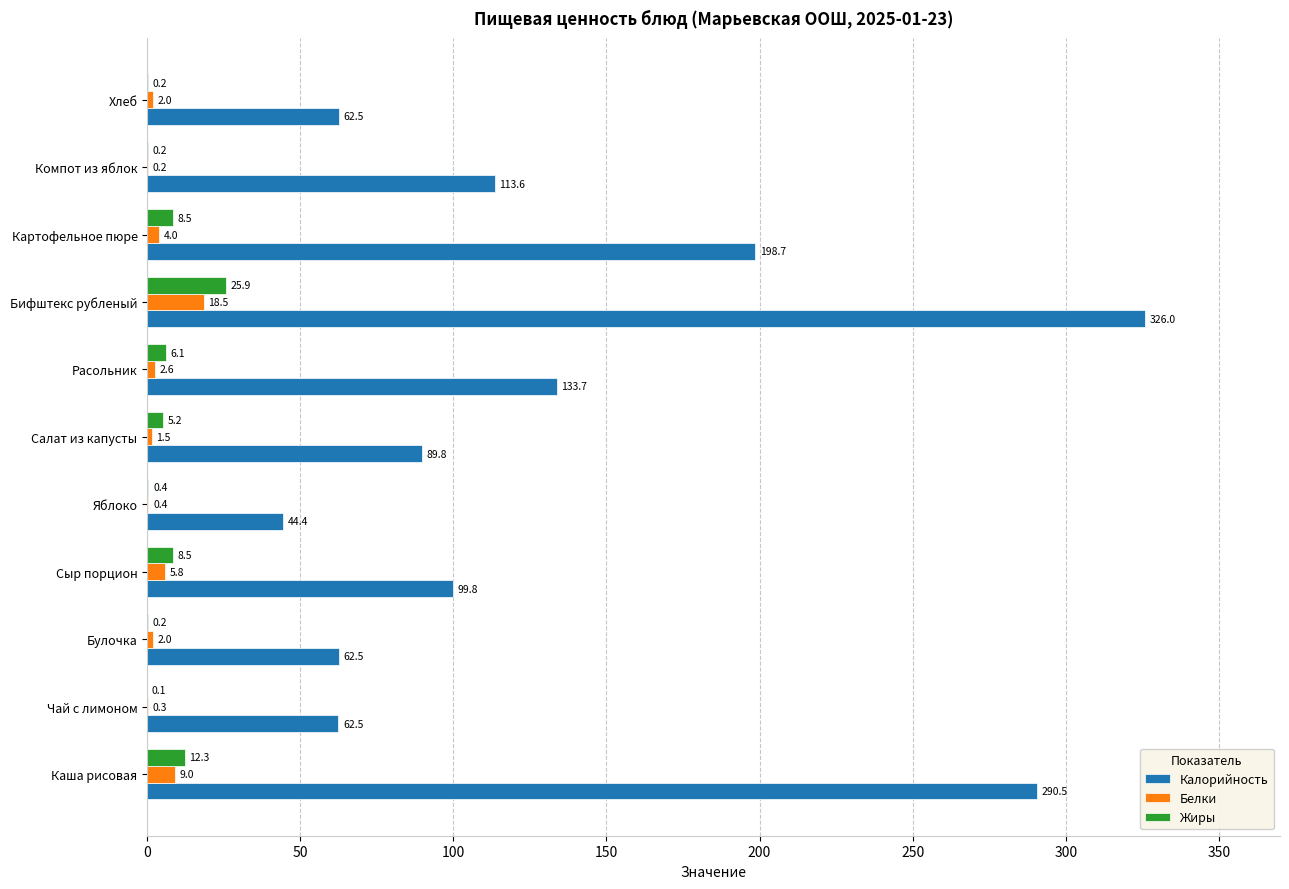

At which category is the sum across all series the highest?

Бифштекс рубленый